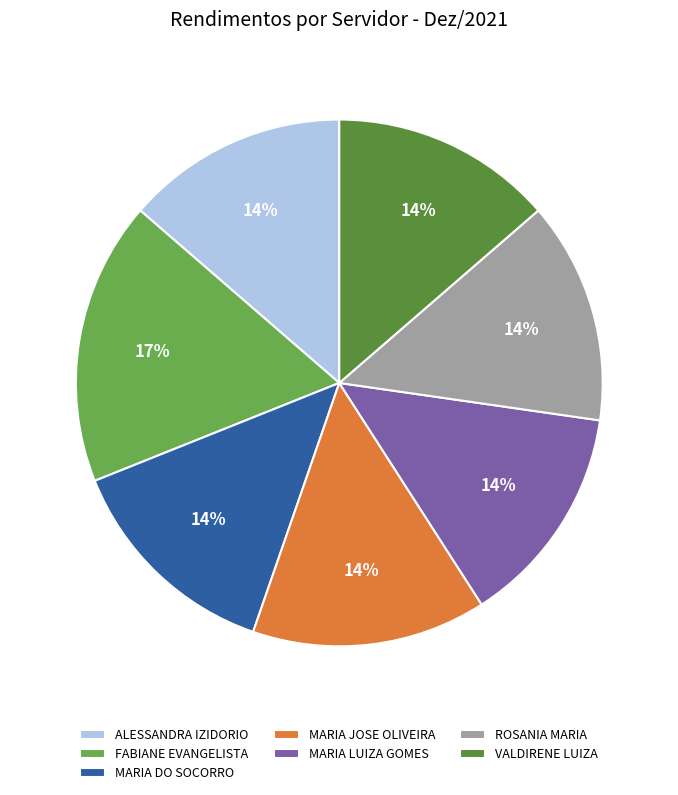

Rank the categories by value from lowest to highest.

ALESSANDRA IZIDORIO, MARIA DO SOCORRO, MARIA LUIZA GOMES, ROSANIA MARIA, VALDIRENE LUIZA, MARIA JOSE OLIVEIRA, FABIANE EVANGELISTA